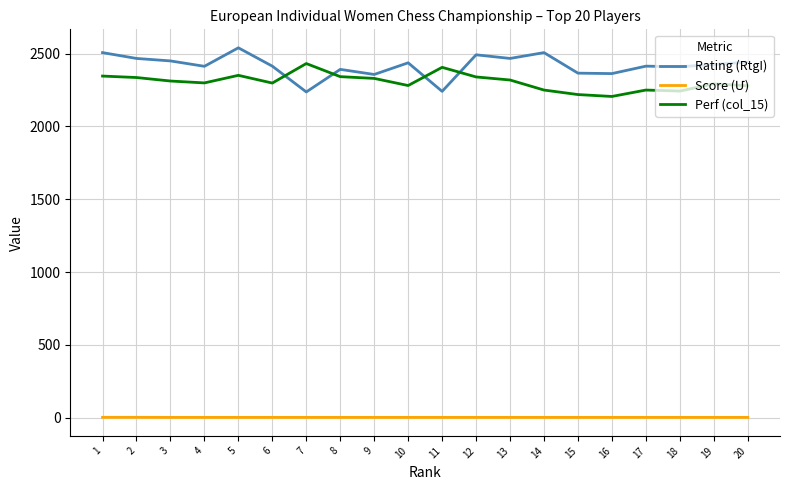

What is the minimum value for Rating (RtgI)?

2237.0